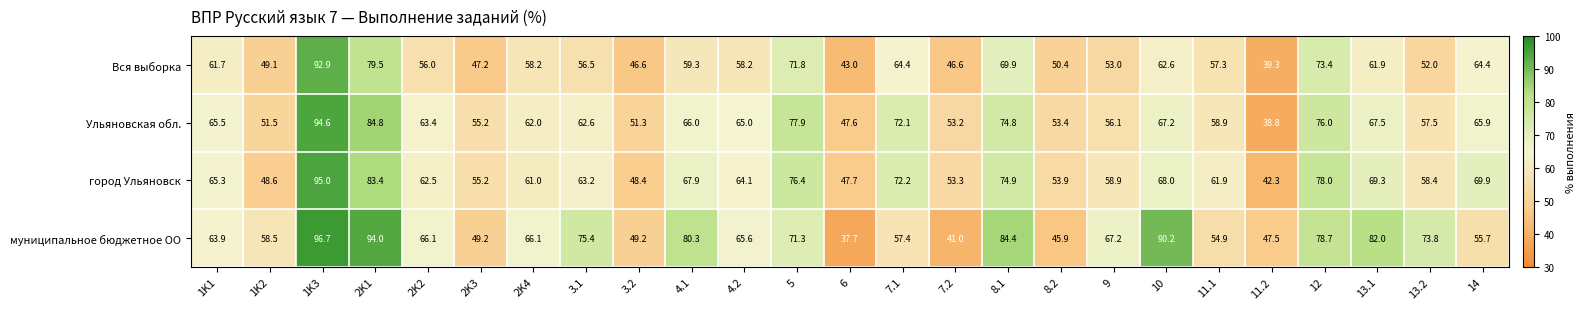

What is the lowest value of the город Ульяновск series?

42.3